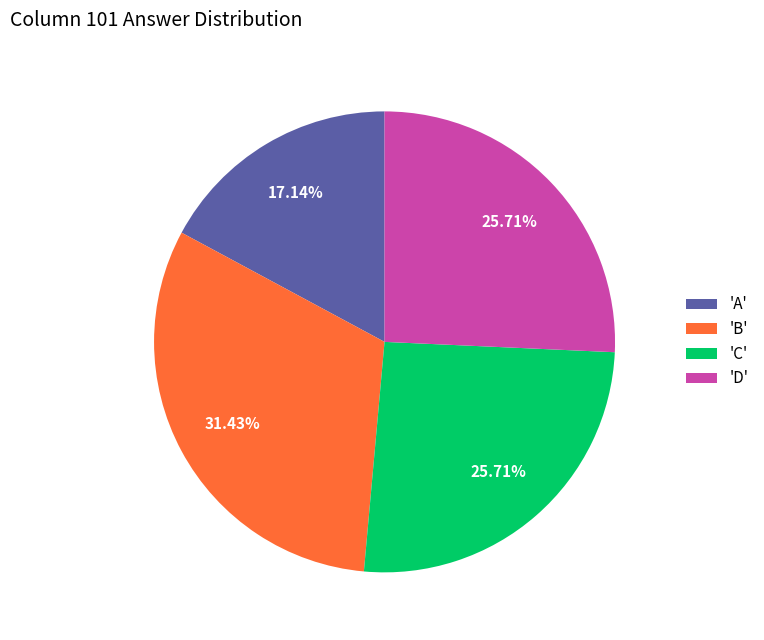

Is there a majority slice in this chart?

No